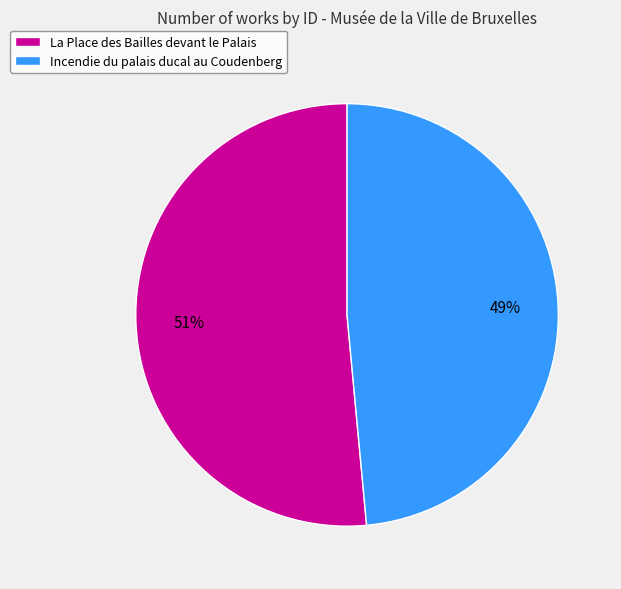

How many slices are in this pie chart?

2